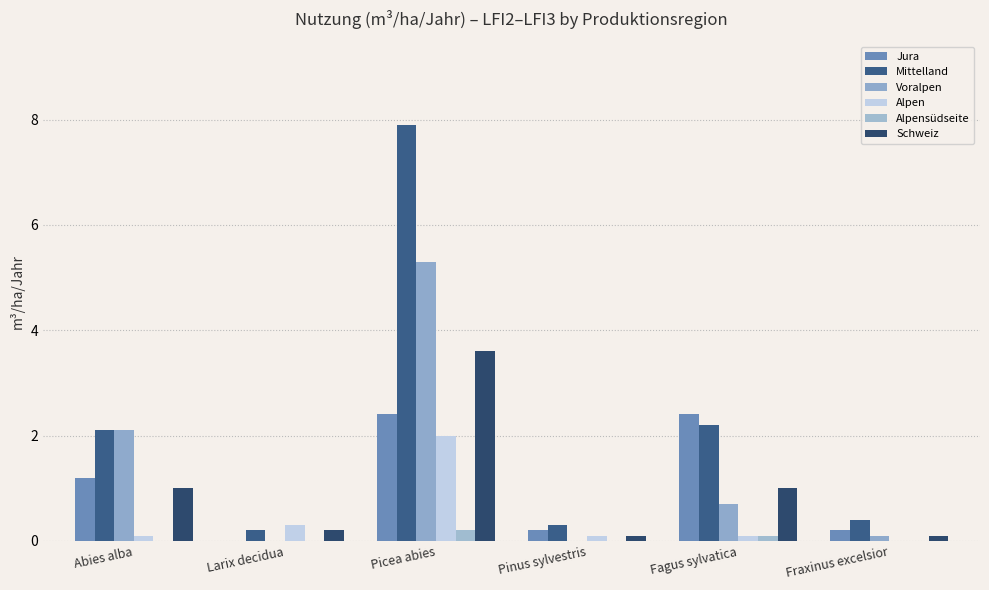

Is the value of Jura at Pinus sylvestris greater than the value of Schweiz at Picea abies?

No